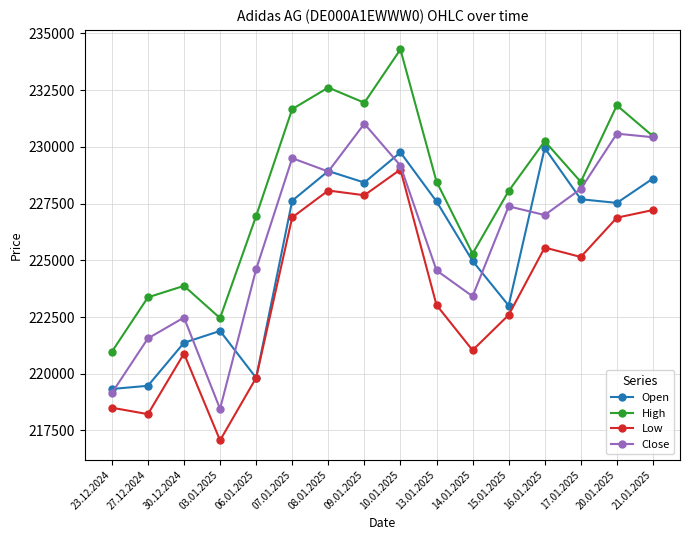

What position from the right is 30.12.2024?

14